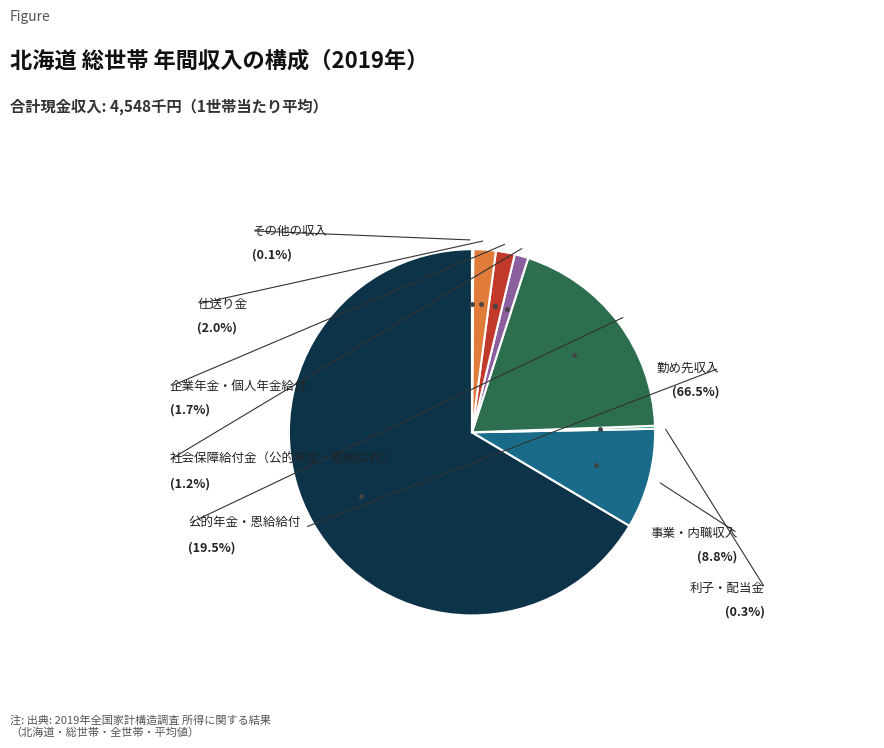

Is there any slice that represents more than half of the pie?

Yes